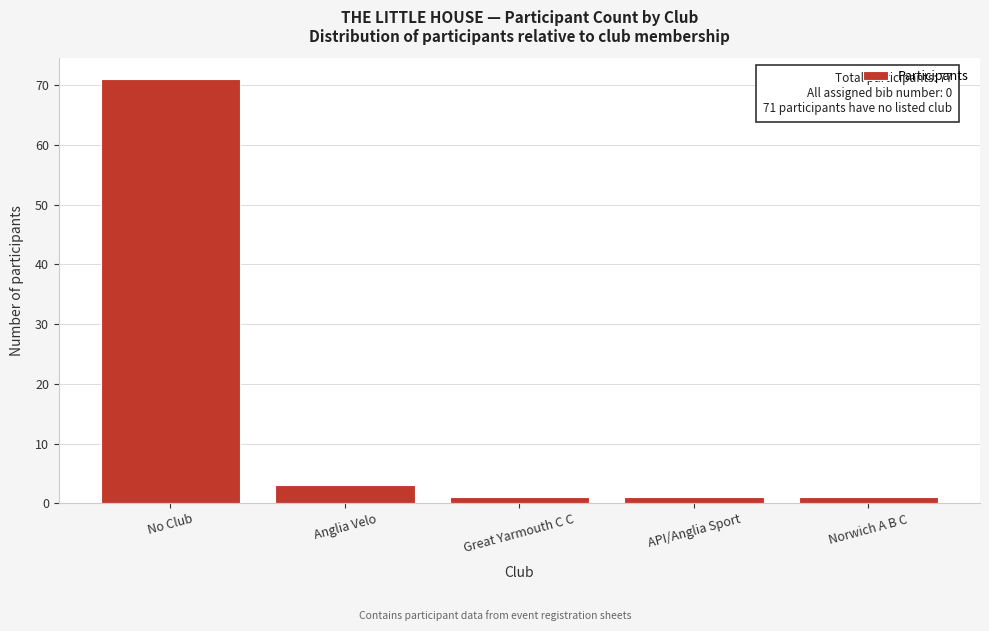

Reading left to right, extract all data points from this chart.

71	3	1	1	1